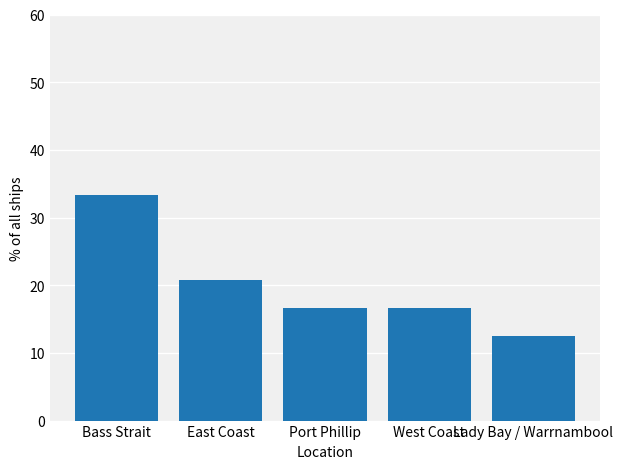

What value does the data have at Port Phillip?

16.7